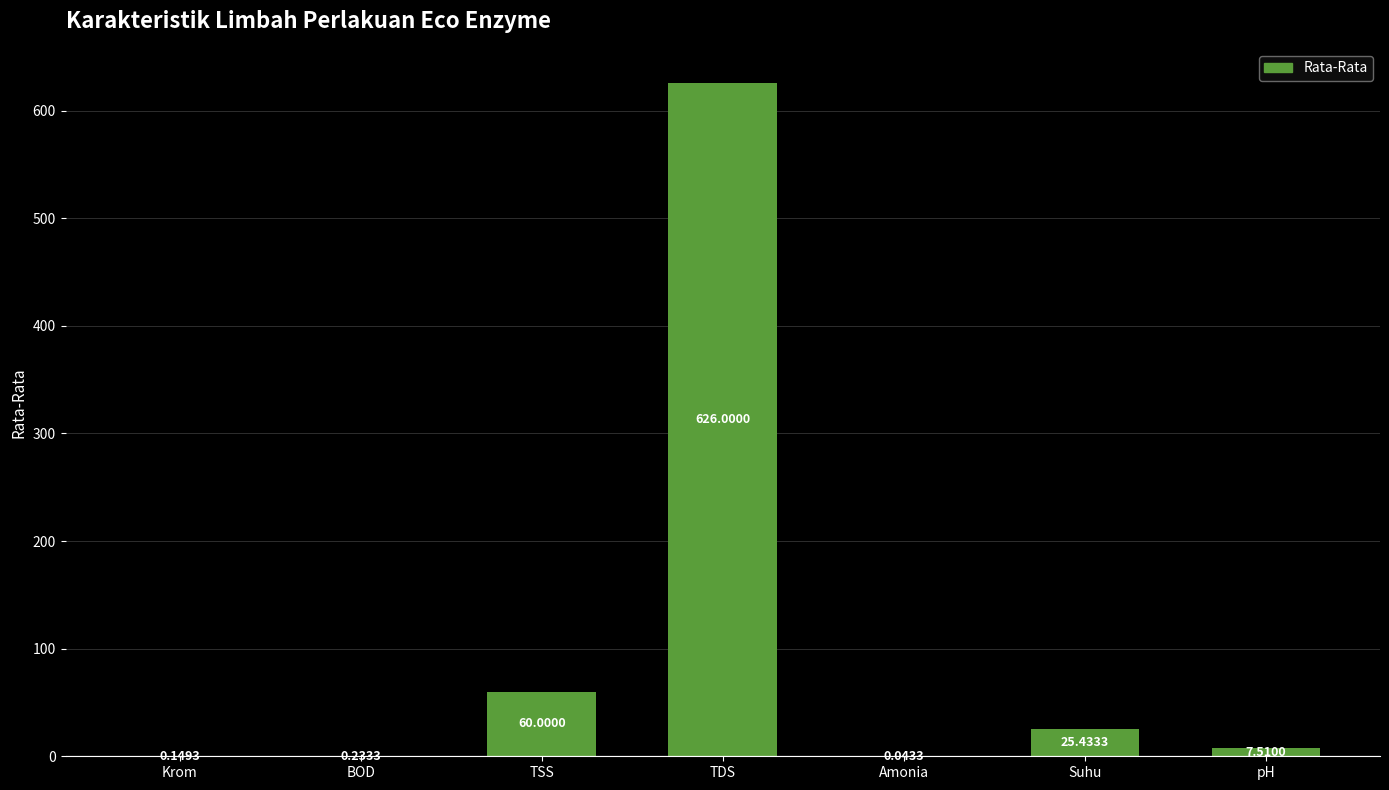

Where is the data nearest to the value 313?

TSS